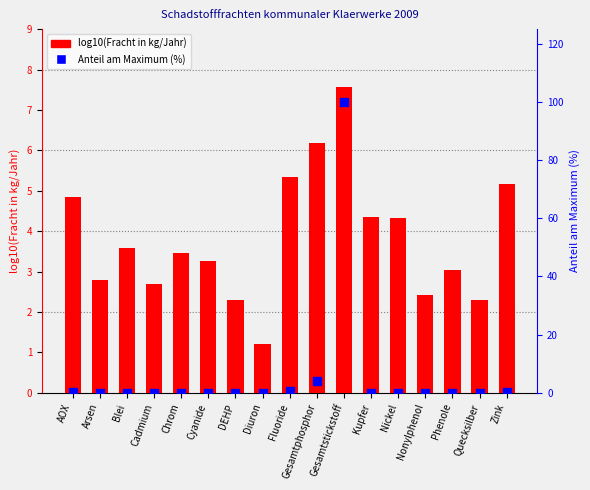

At how many categories does at least one series exceed 46?

1